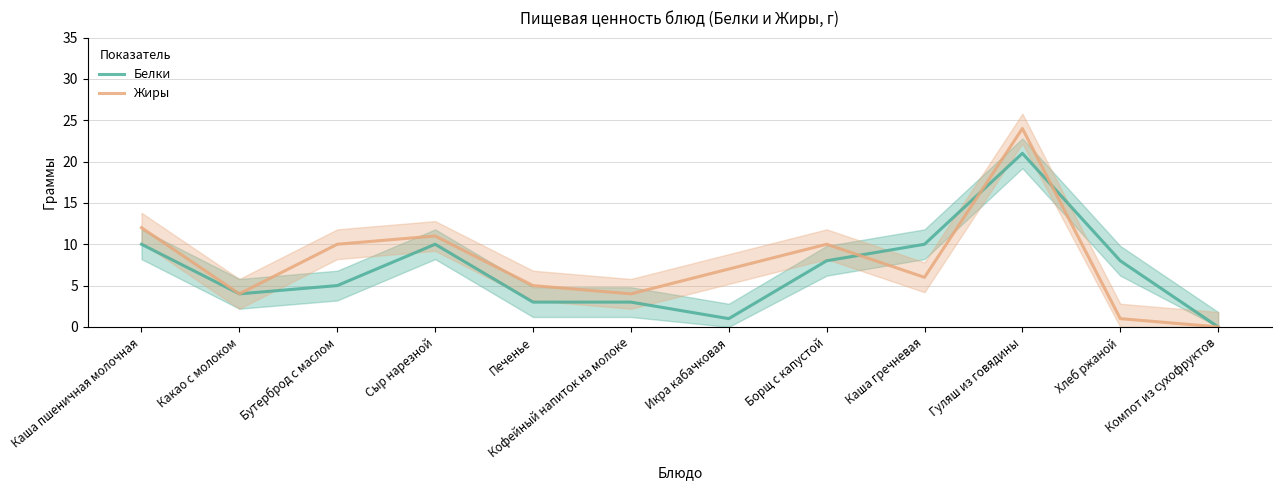

Rank the categories by Белки value from lowest to highest.

Компот из сухофруктов, Икра кабачковая, Печенье, Кофейный напиток на молоке, Какао с молоком, Бутерброд с маслом, Борщ с капустой, Хлеб ржаной, Каша пшеничная молочная, Сыр нарезной, Каша гречневая, Гуляш из говядины